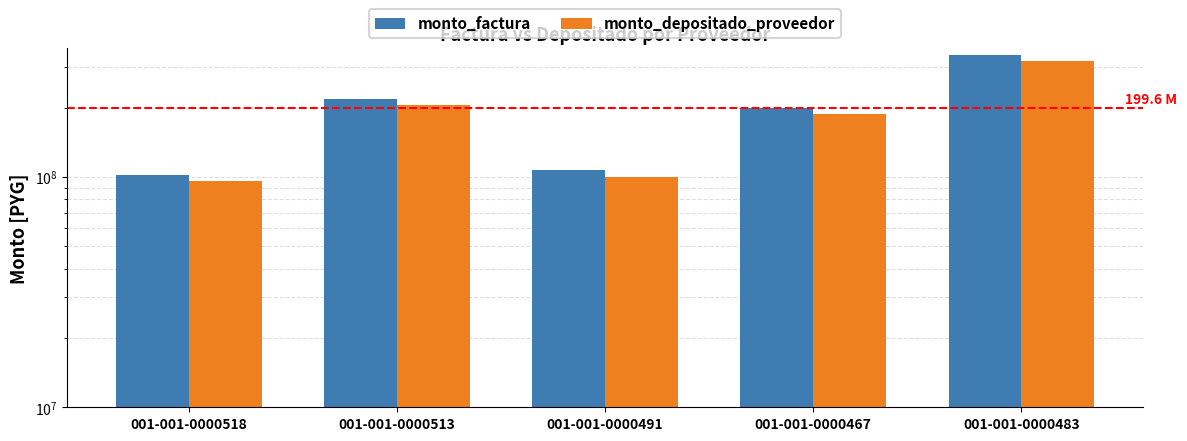

At which label is monto_factura closest to 220608843?

001-001-0000513